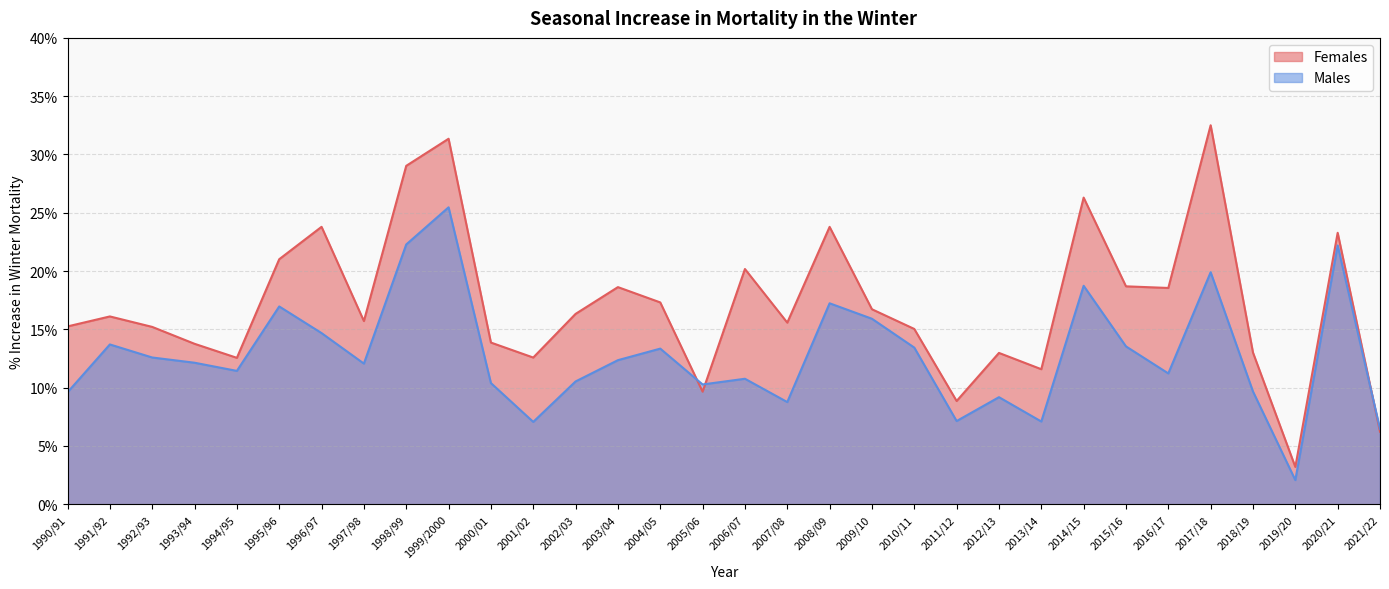

At which label is Females closest to 17?

2009/10